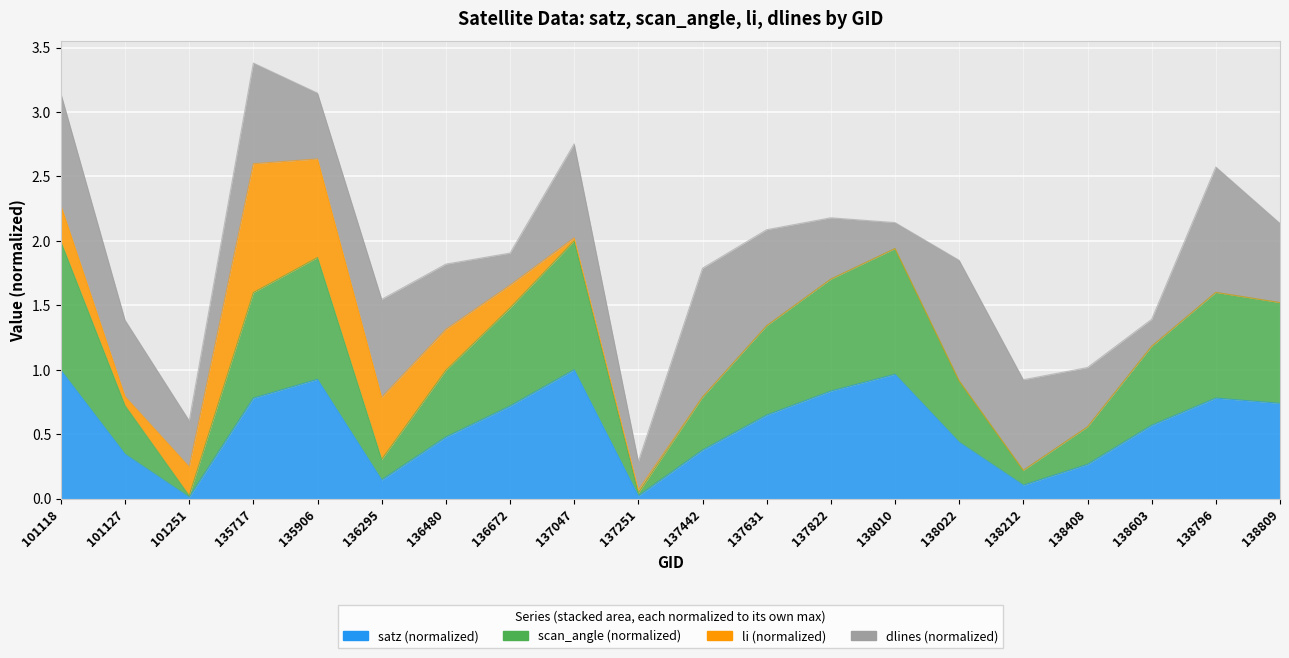

True or false: scan_angle and satz intersect in this chart.

False